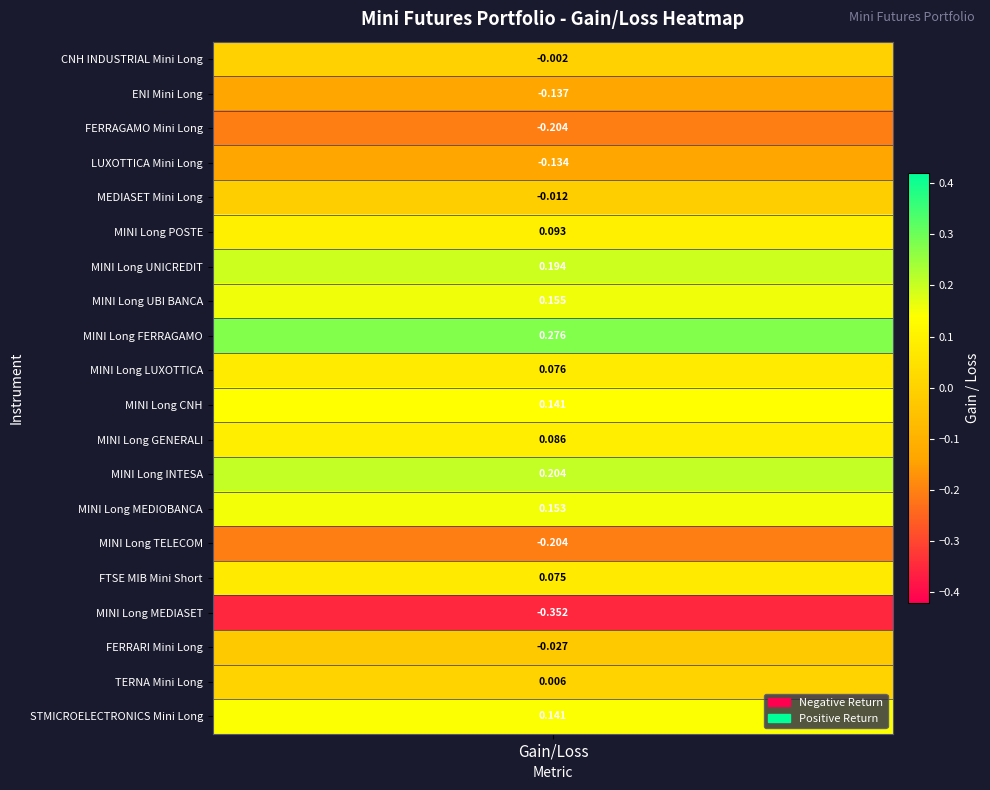

Which has a higher value, 19 or 10?

19